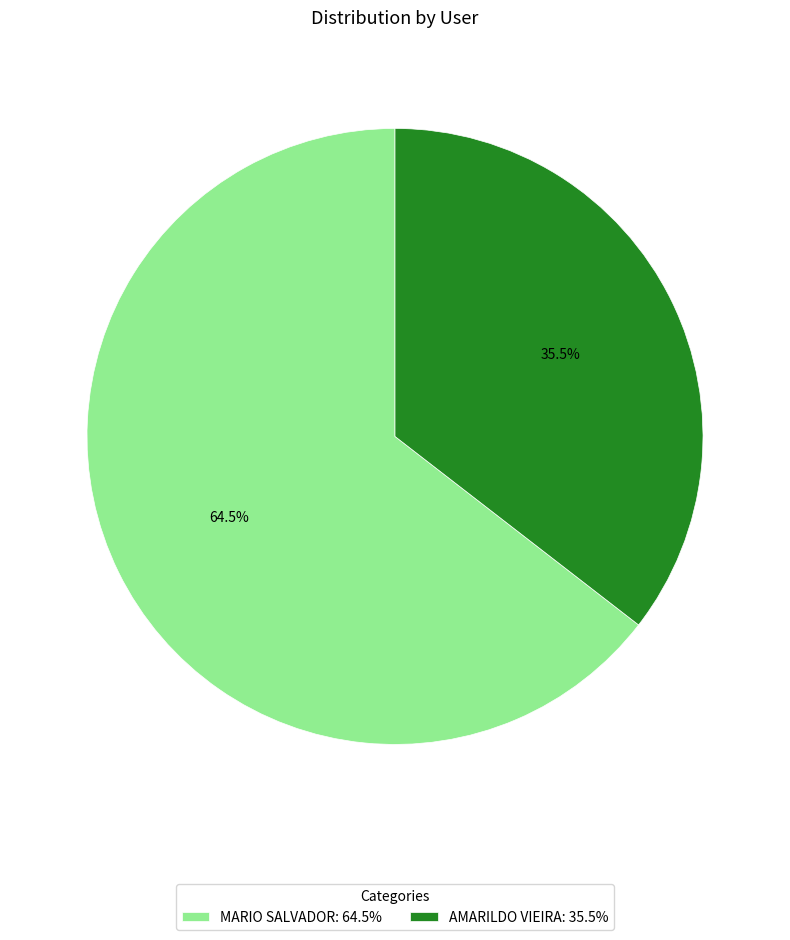

Count the number of slices in the pie.

2